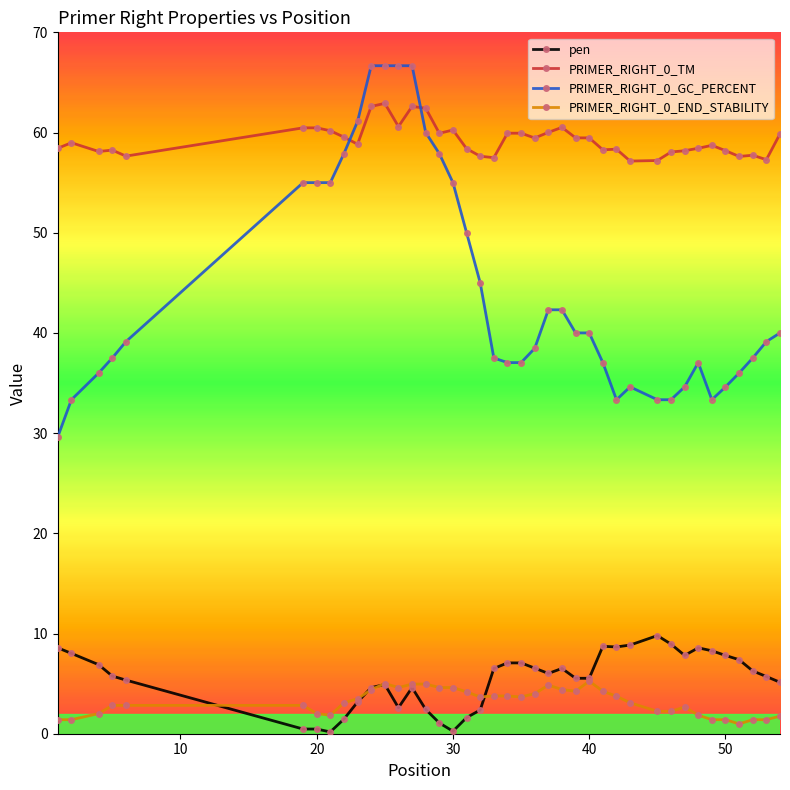

True or false: PRIMER_RIGHT_0_END_STABILITY has more than 2 points higher than both neighbors.

True